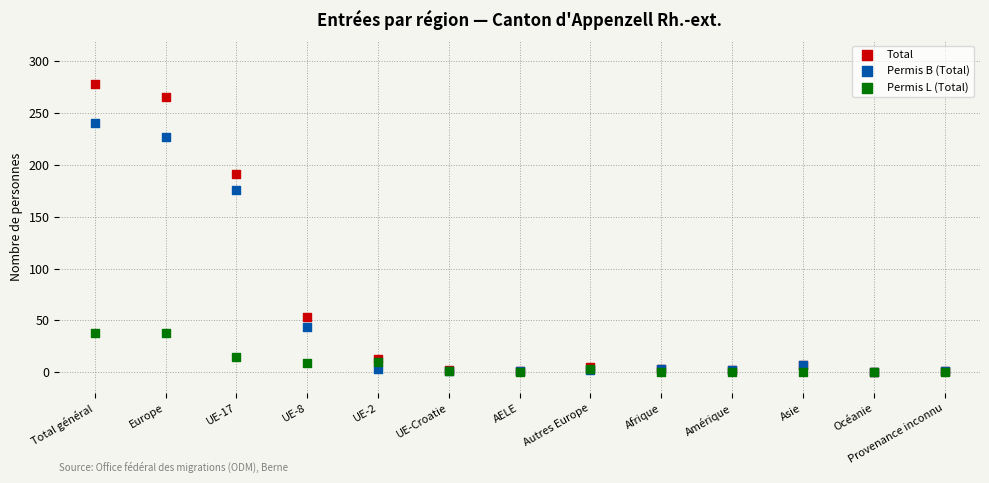

Which series has the largest Y range (max minus min)?

Total